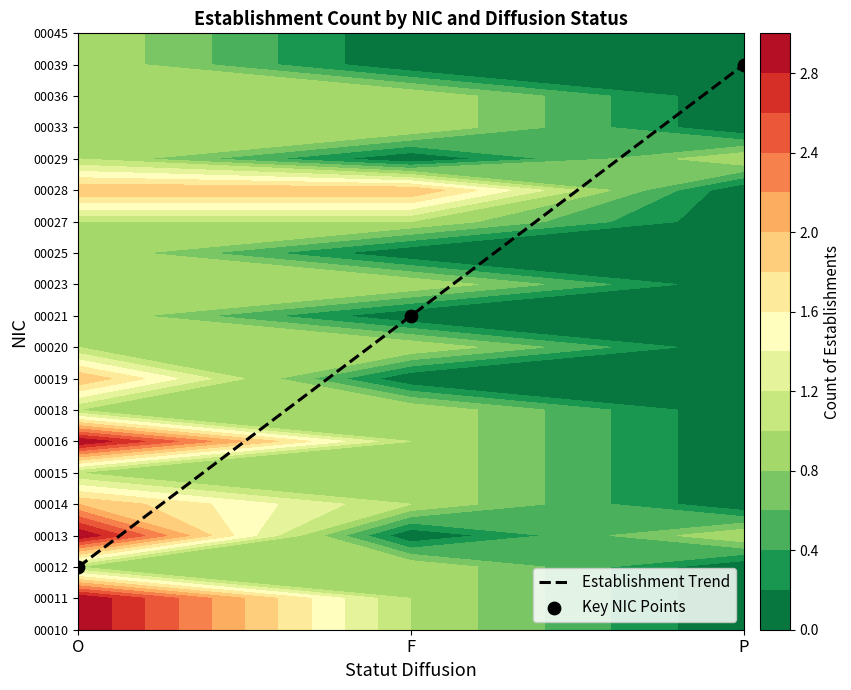

What is the difference between the maximum and minimum values in the Key NIC Points series?

16